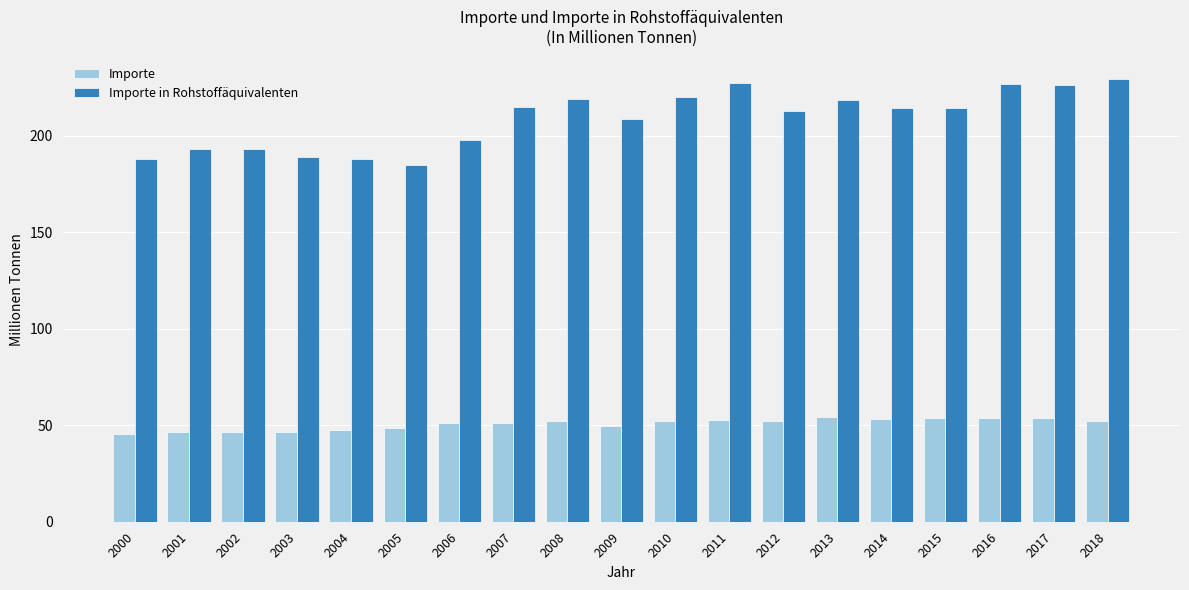

Which series has the widest spread of values?

Importe in Rohstoffäquivalenten